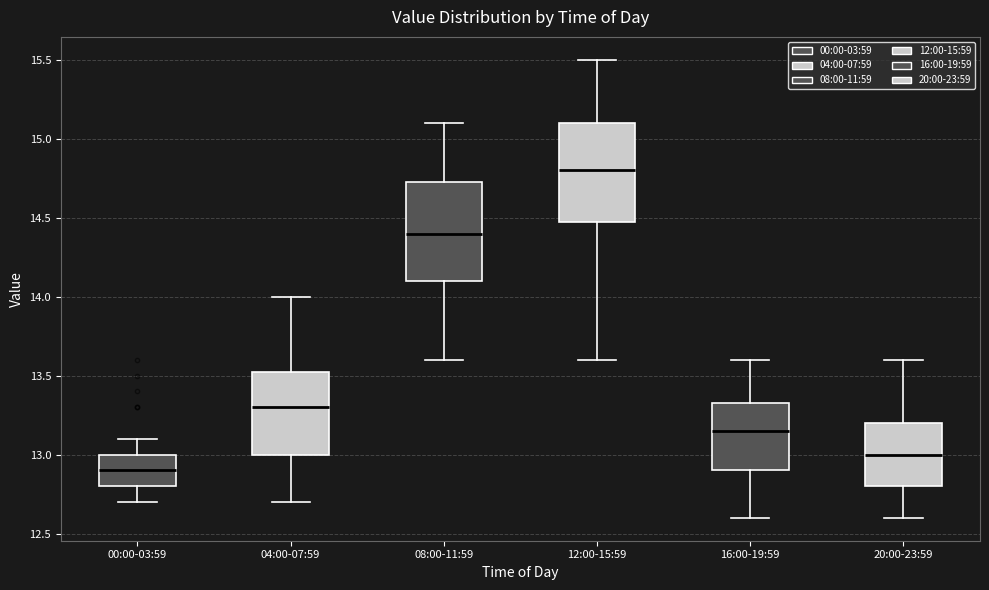

Reading left to right, transcribe this box plot: for each box, give where its median line is, the range the box spans, and where its two whiskers end, as read against the y-axis. The values are not printed on the chart, so give them approximately, as read against the axis.

00:00-03:59: median 12.90, box 12.80 to 13.00, whiskers 12.70 to 13.10
04:00-07:59: median 13.30, box 13.00 to 13.55, whiskers 12.70 to 14.00
08:00-11:59: median 14.40, box 14.10 to 14.75, whiskers 13.60 to 15.10
12:00-15:59: median 14.80, box 14.50 to 15.10, whiskers 13.60 to 15.50
16:00-19:59: median 13.15, box 12.90 to 13.35, whiskers 12.60 to 13.60
20:00-23:59: median 13.00, box 12.80 to 13.20, whiskers 12.60 to 13.60